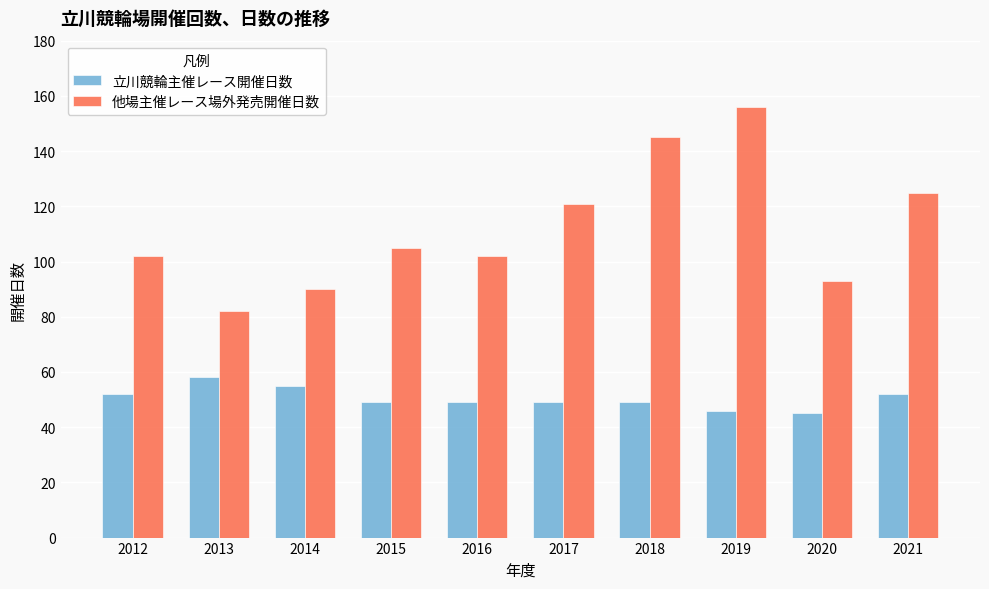

What is the sum of all 他場主催レース場外発売開催日数 values?

1121